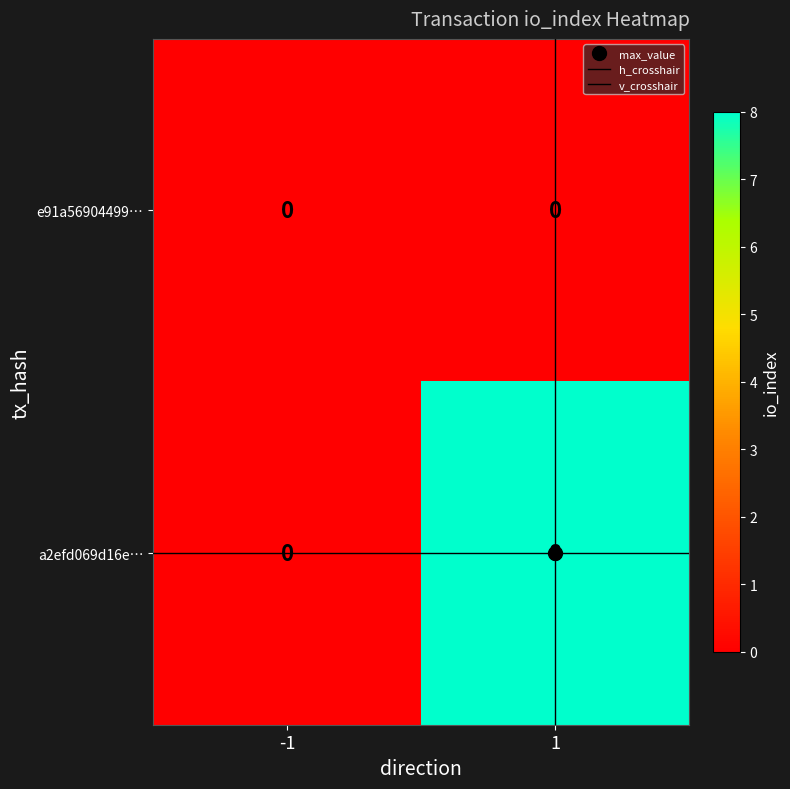

List the series in order of their peak value, highest first.

a2efd069d16e…, e91a56904499…